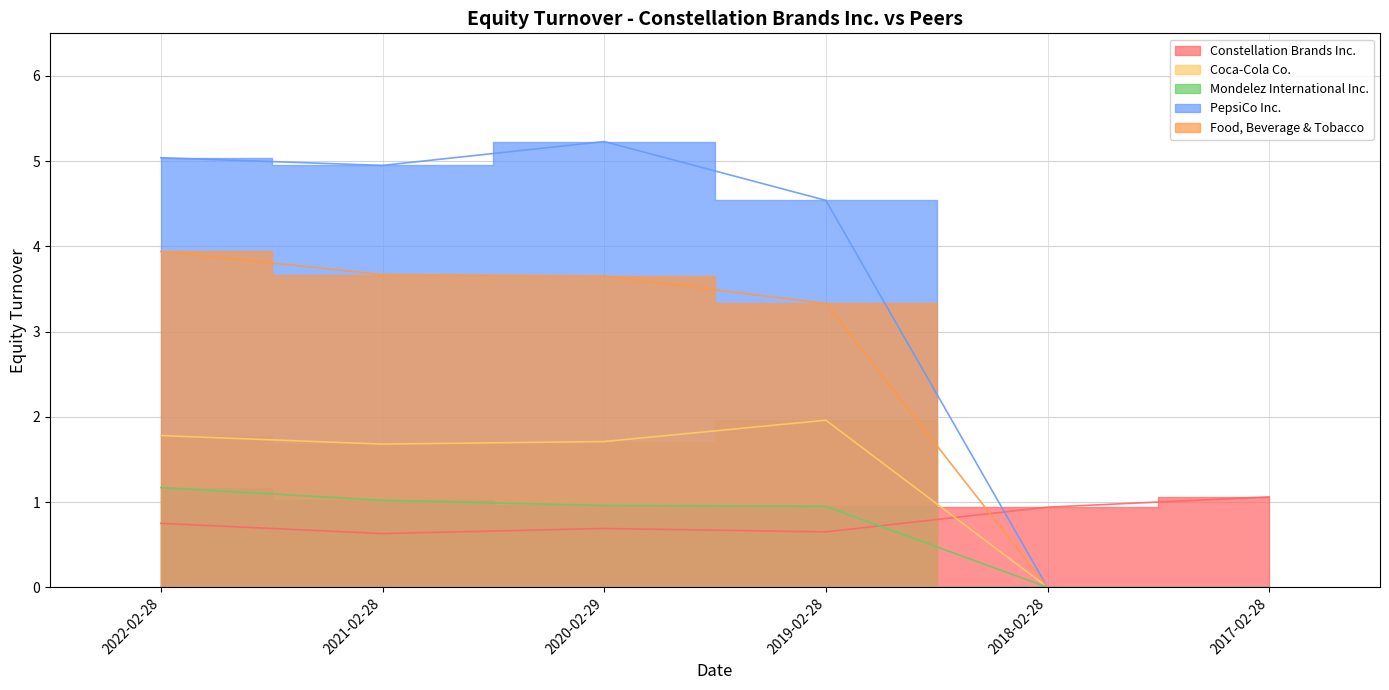

Does the chart display data point markers on the line(s)?

No